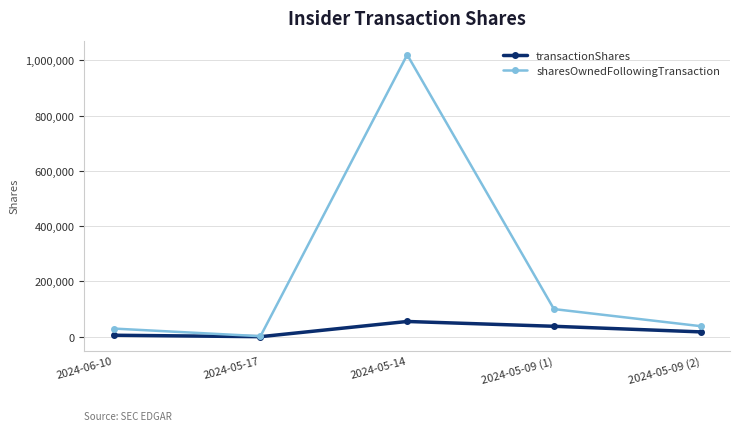

At how many categories does at least one series exceed 42892?

2